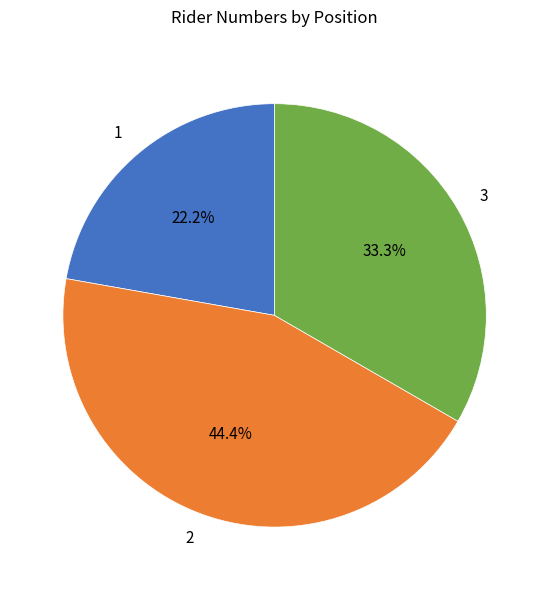

How many segments does this pie chart have?

3